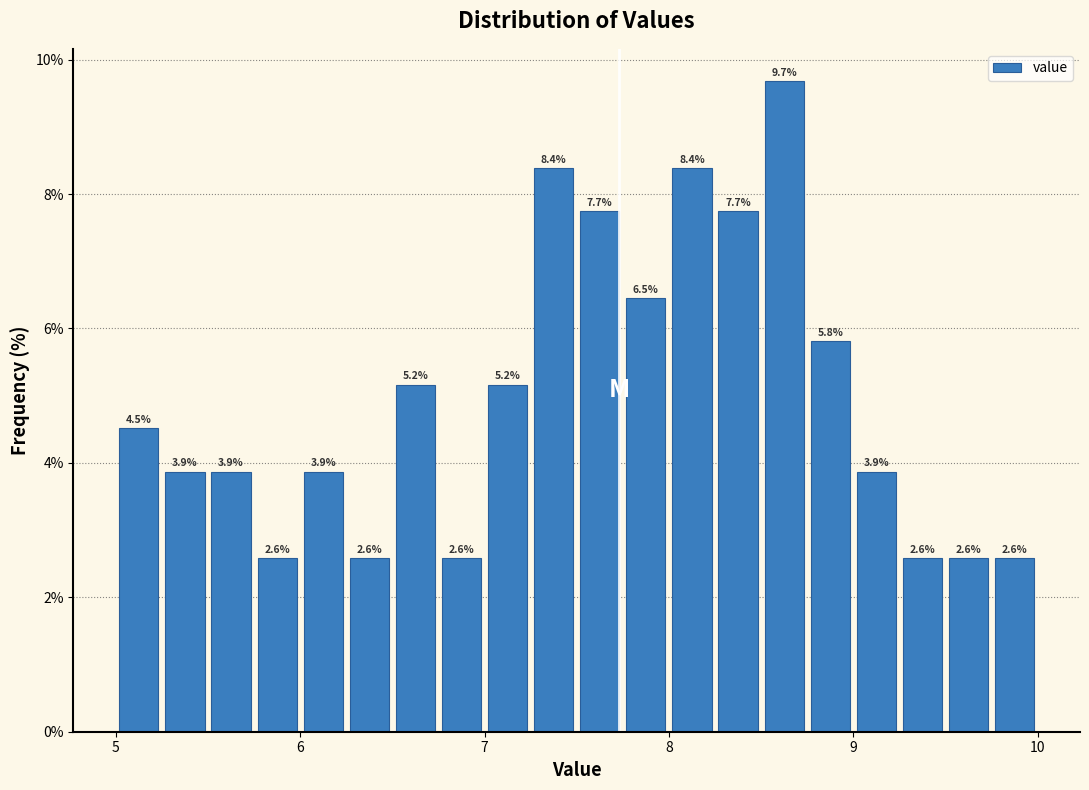

Around what value on the x-axis is the tallest bar? Give the approximate position of its centre, as read against the axis.

8.6